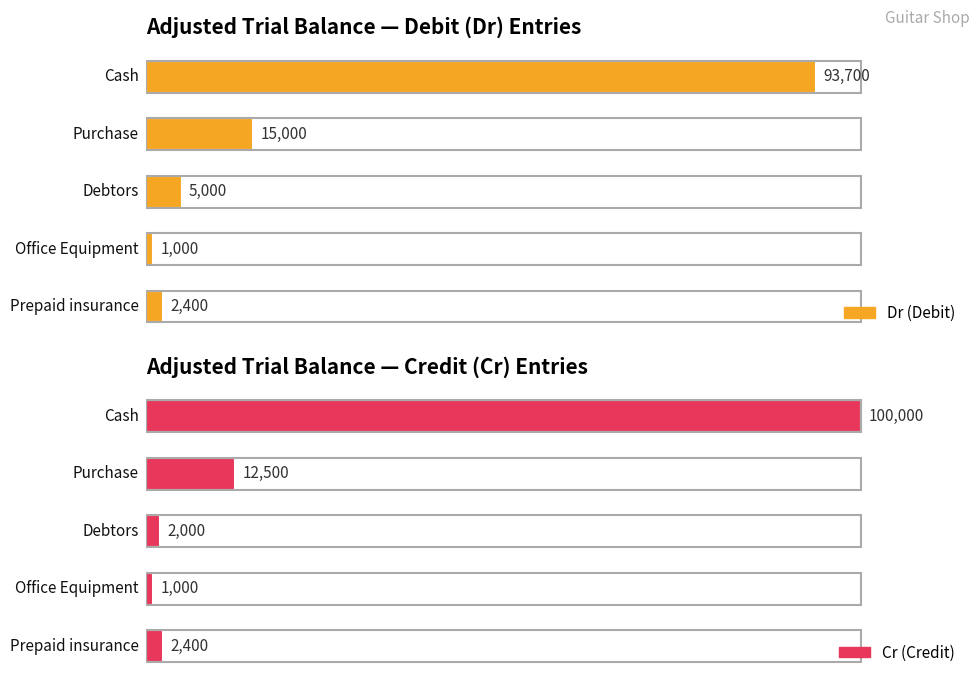

At which category does the chart reach its peak across all series?

Cash